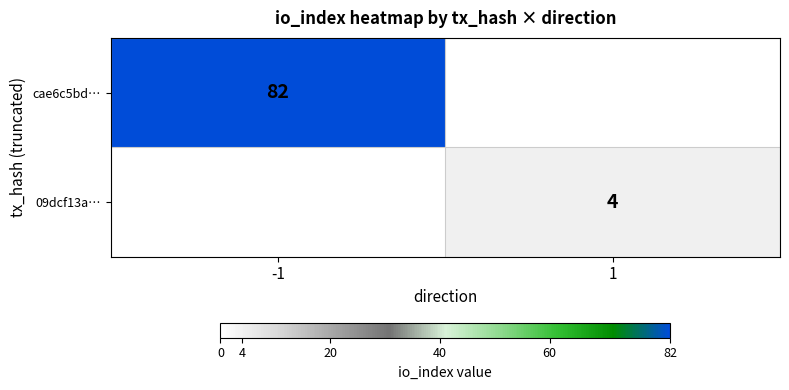

Is it true that 09dcf13a… equals 4 at 1?

True